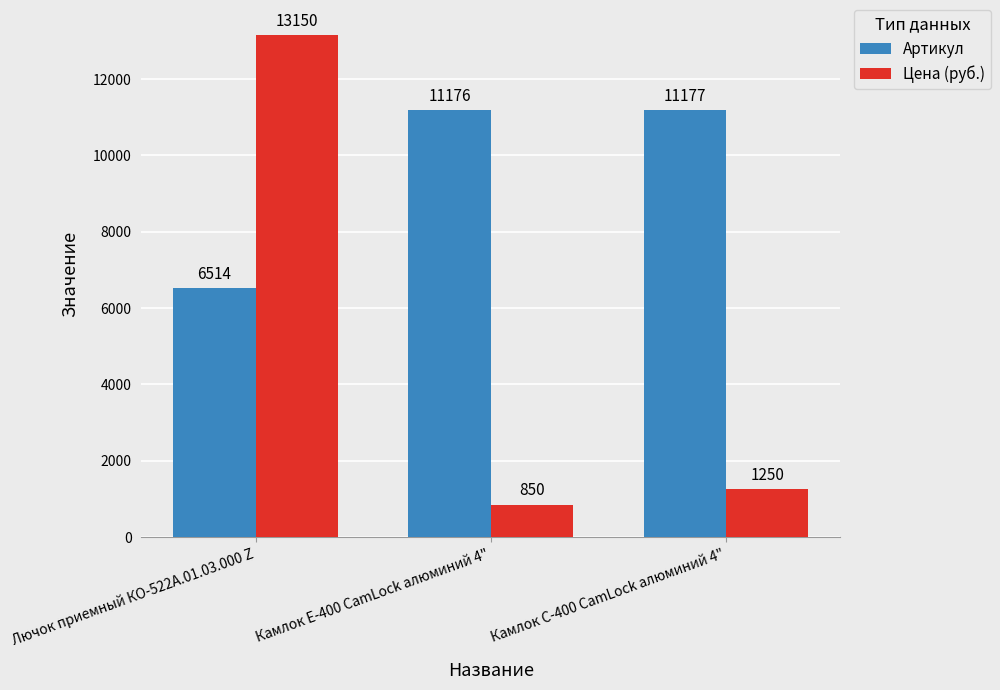

What is the difference between the Цена (руб.) values at Камлок С-400 CamLock алюминий 4" and Камлок Е-400 CamLock алюминий 4"?

400